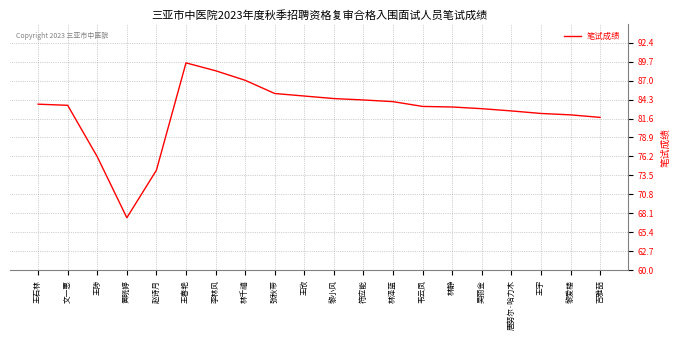

What is the difference between the maximum and minimum values?

22.0